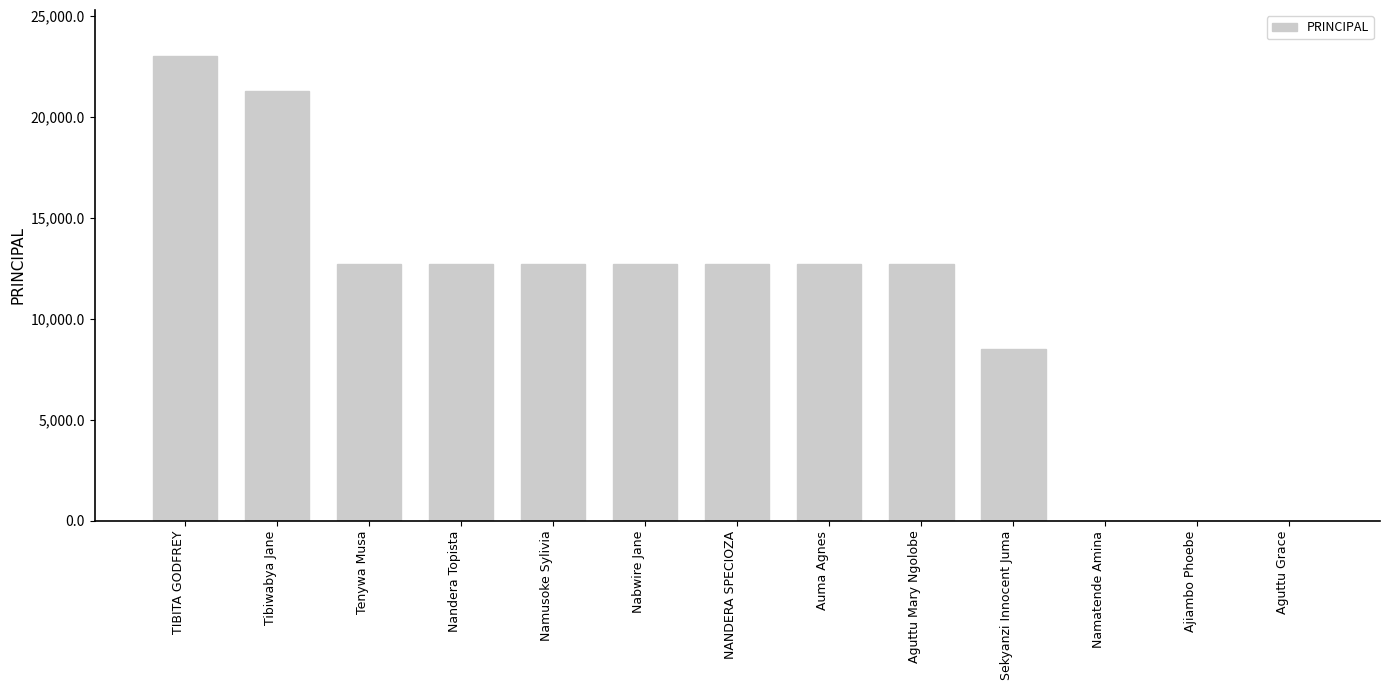

Reading right to left, list all the values displayed in this chart.

0	0	0	8500	12700	12700	12700	12700	12700	12700	12700	21300	23000